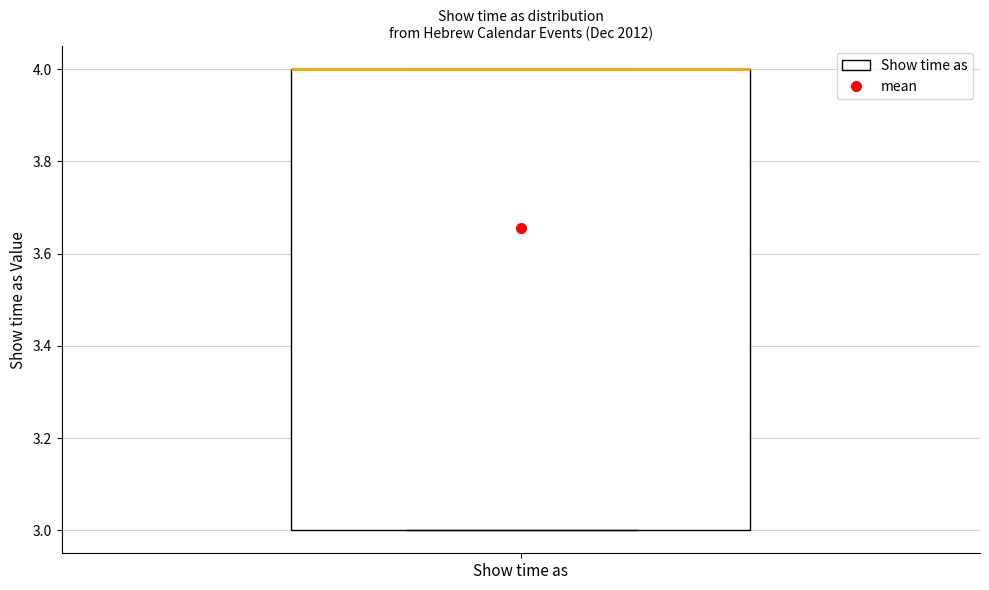

Transcribe this box plot: give where the median line is, the range the box spans, and where the two whiskers end, as read against the y-axis. The values are not printed on the chart, so give them approximately, as read against the axis.

median 4 (drawn on the box's upper edge), box 3 to 4, whiskers 3 to 4